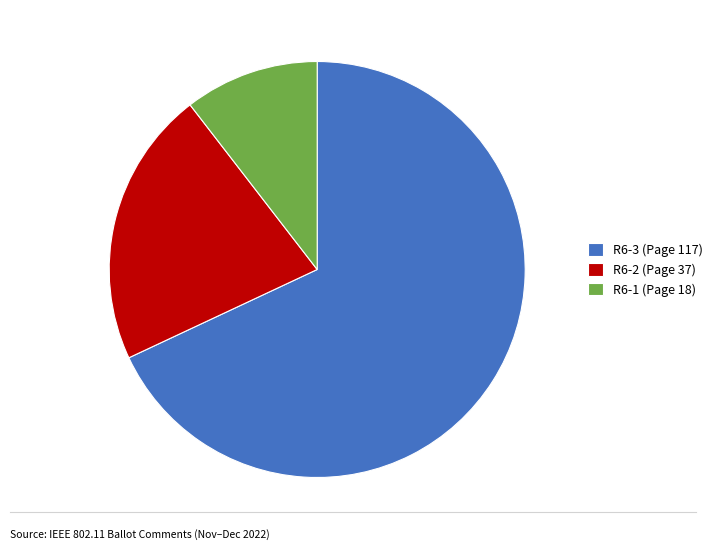

Which slice is the largest?

R6-3 (Page 117)